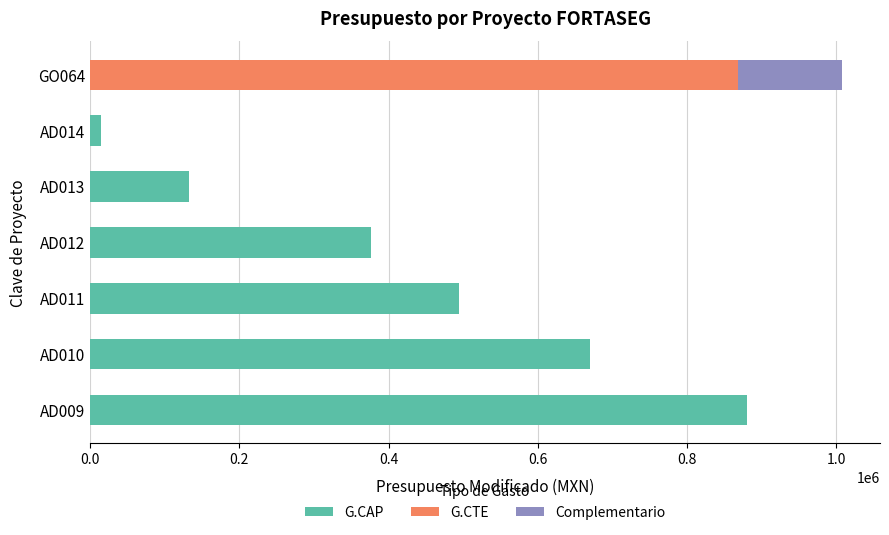

At which category is the sum across all series the highest?

GO064